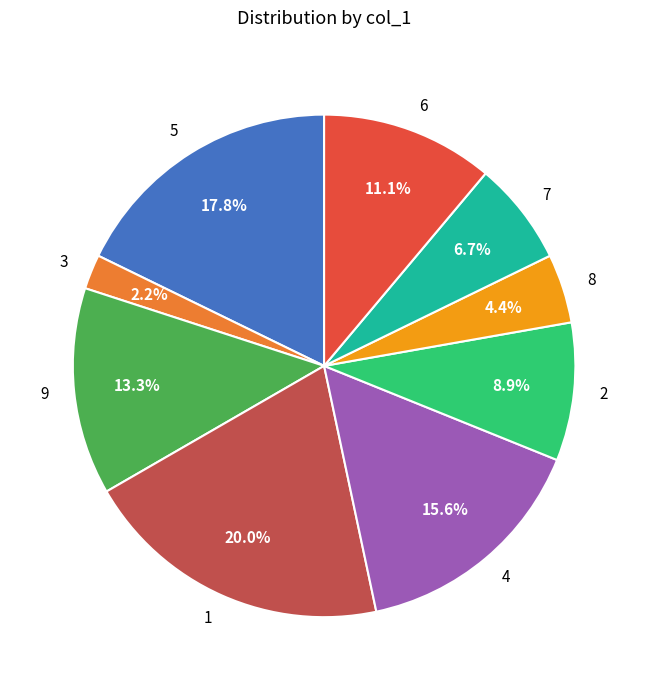

Is it true that 2 is 9% of the pie?

True